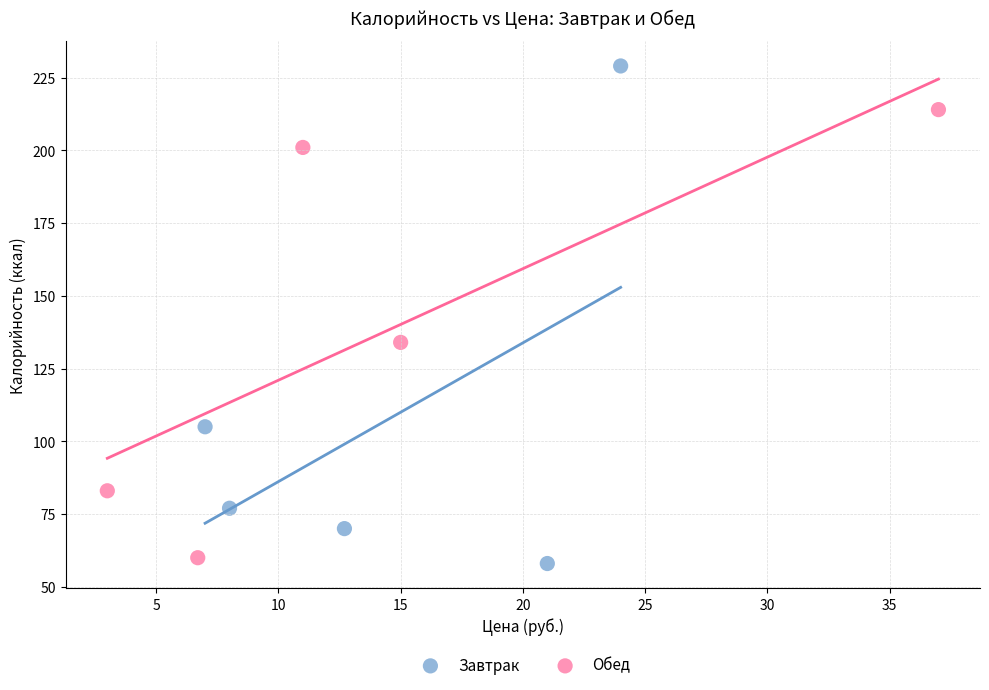

Which series contains the highest Y value?

Завтрак